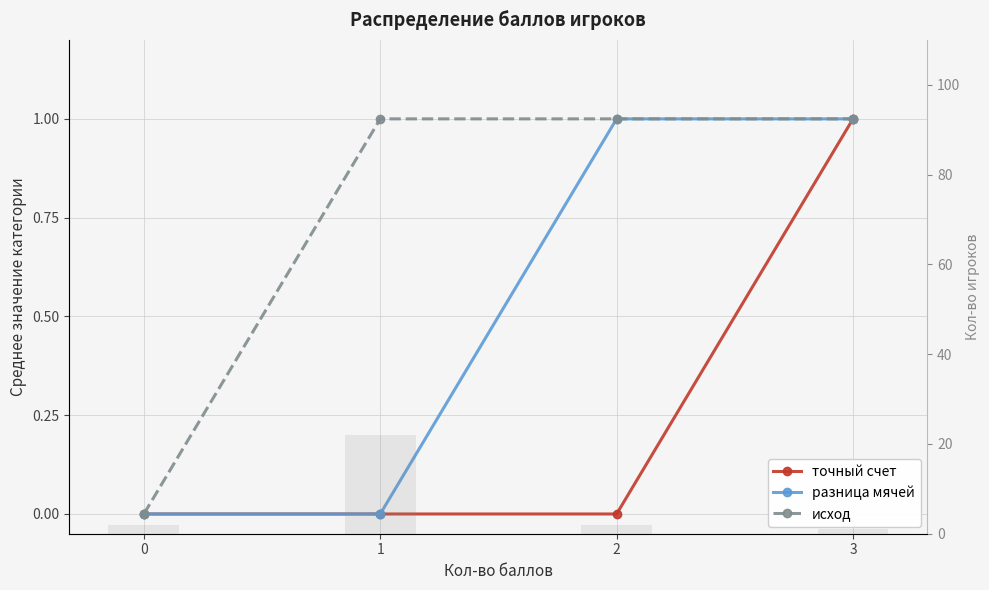

How many groups of bars are there?

4